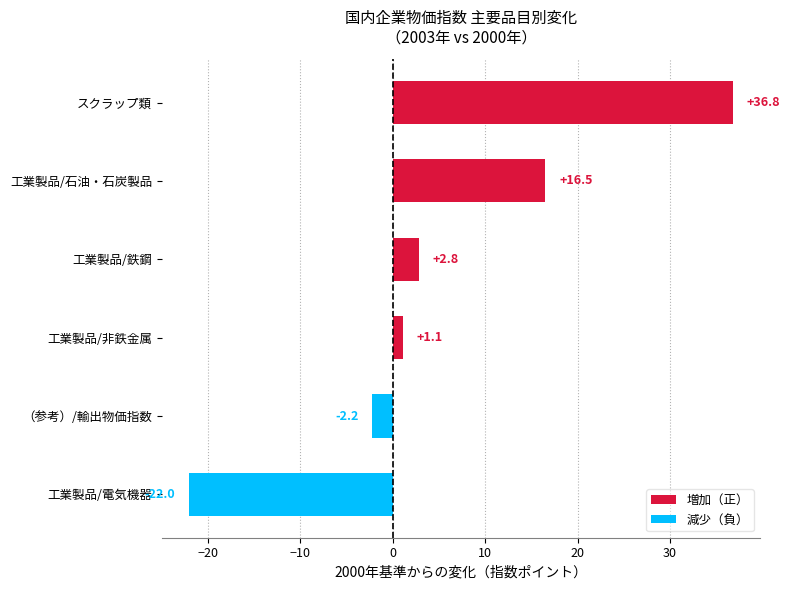

What is the smallest value displayed?

-22.0